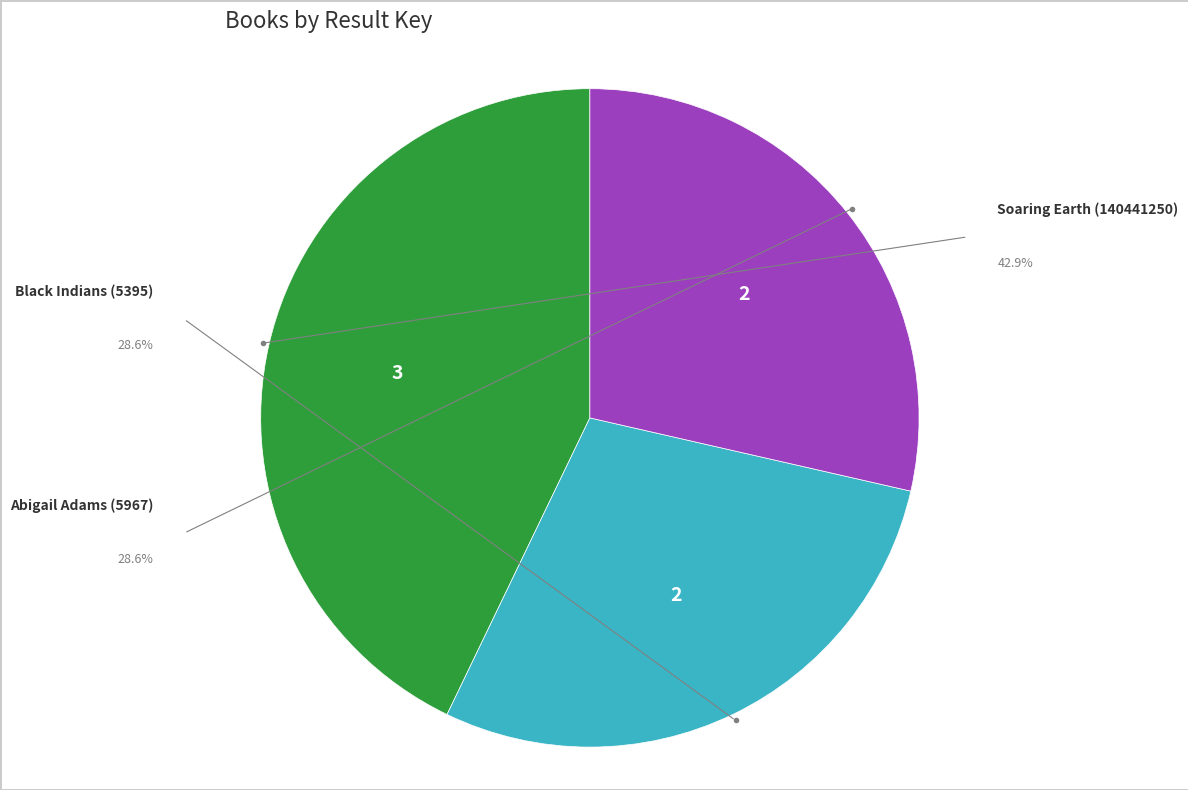

Is there any slice that represents more than half of the pie?

No